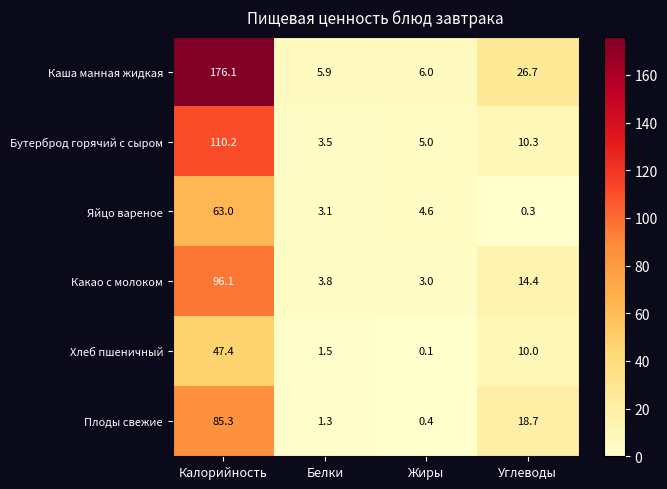

Reading left to right, extract all data points from this chart.

Каша манная жидкая: 176.1	5.9	6.0	26.7
Бутерброд горячий с сыром: 110.2	3.5	5.0	10.3
Яйцо вареное: 63.0	3.1	4.6	0.3
Какао с молоком: 96.1	3.8	3.0	14.4
Хлеб пшеничный: 47.4	1.5	0.1	10.0
Плоды свежие: 85.3	1.3	0.4	18.7